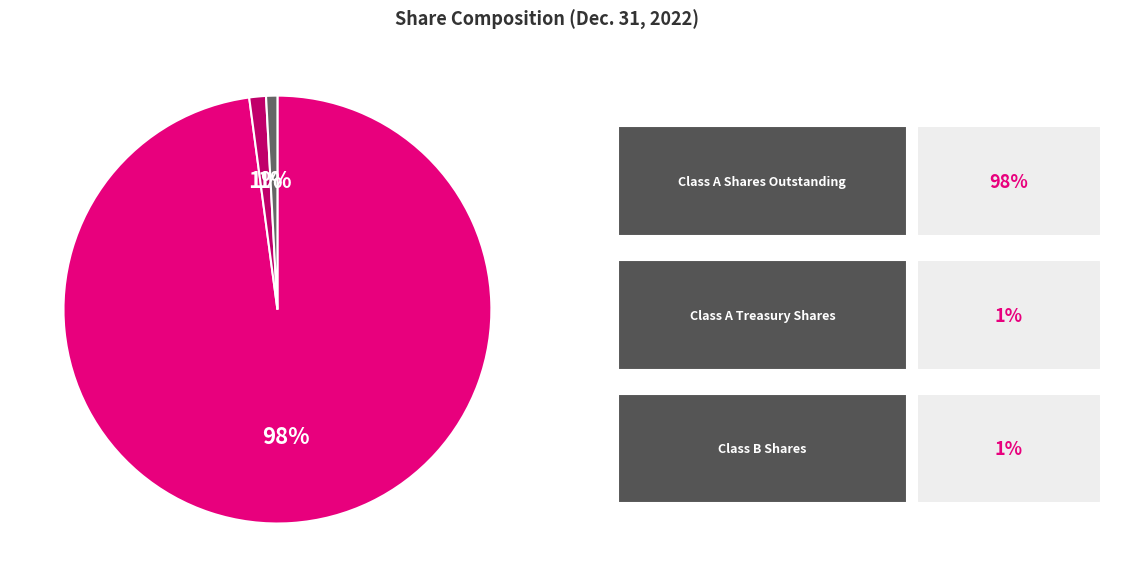

Is there a majority slice in this chart?

Yes